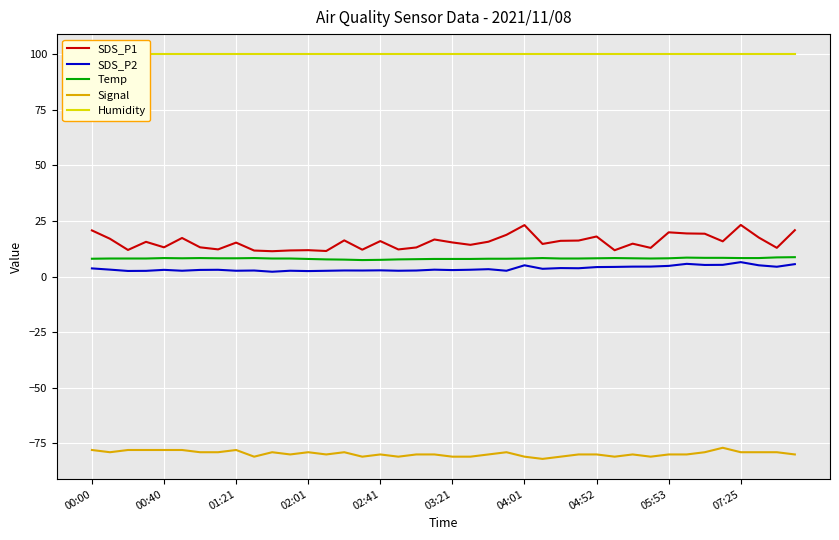

True or false: SDS_P2 and SDS_P1 intersect in this chart.

False